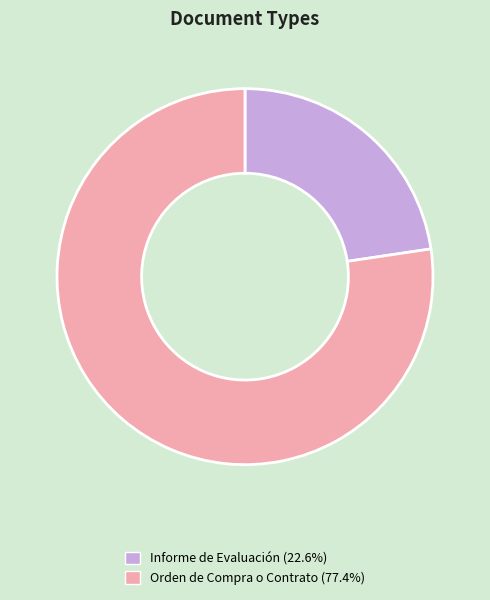

What is the ratio of the value at Informe de Evaluación to the value at Orden de Compra o Contrato?

0.3